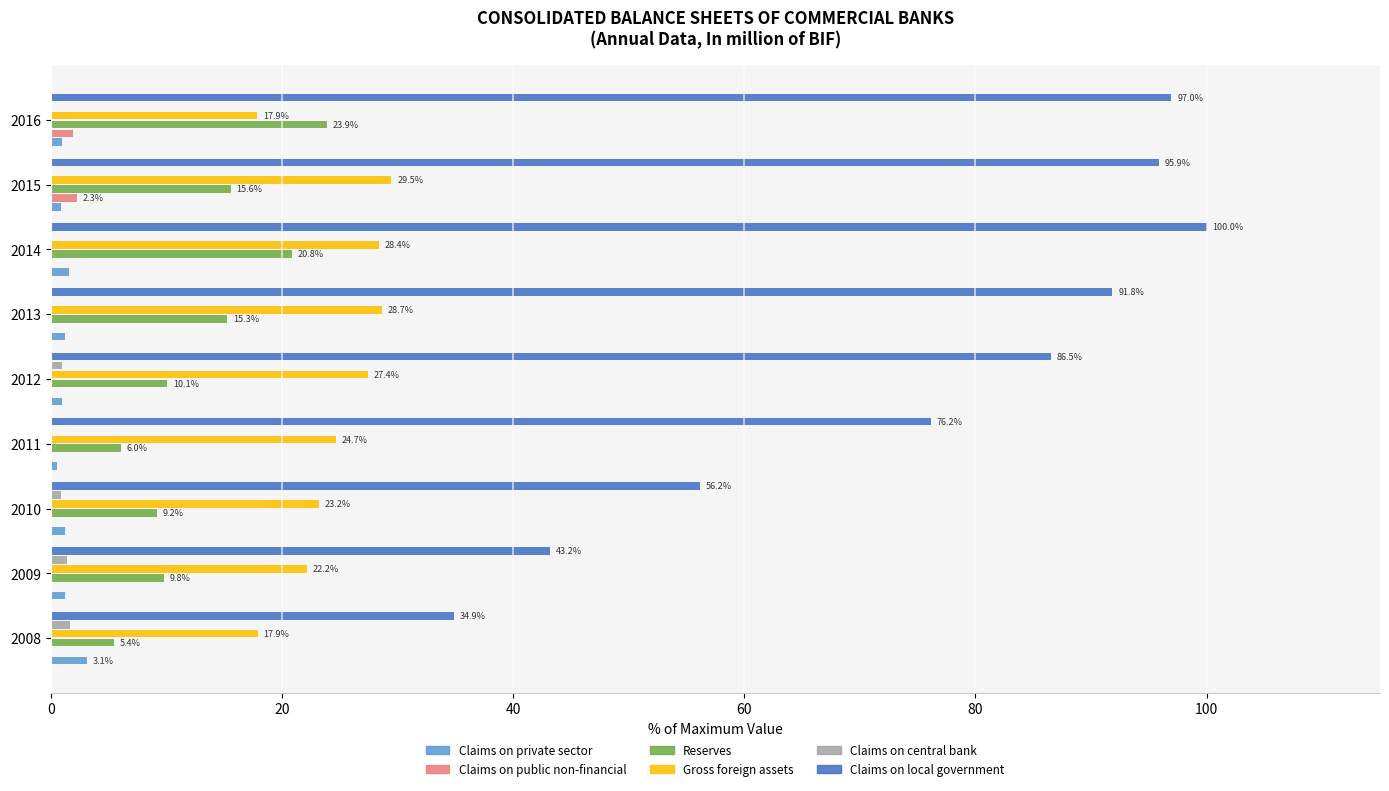

Between 2012 and 2015, which series saw the biggest shift?

Claims on local government